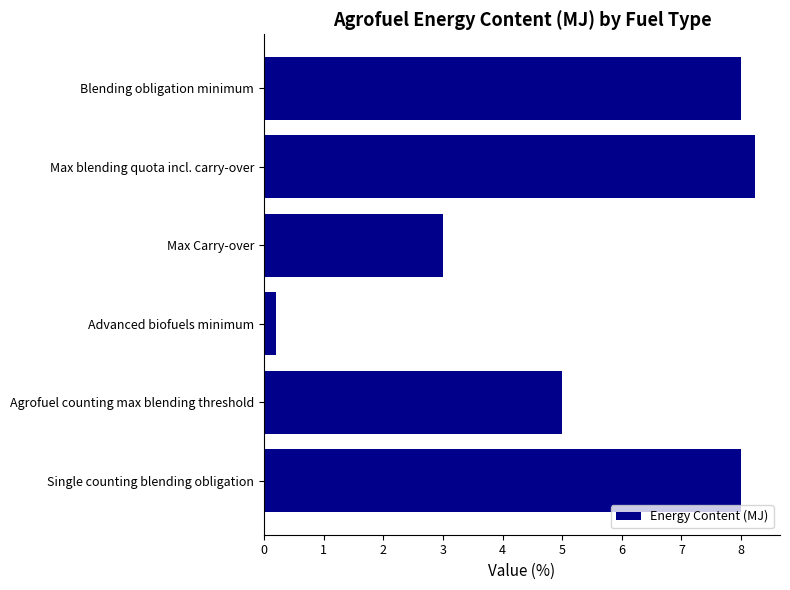

Read the value at Single counting blending obligation.

8.0